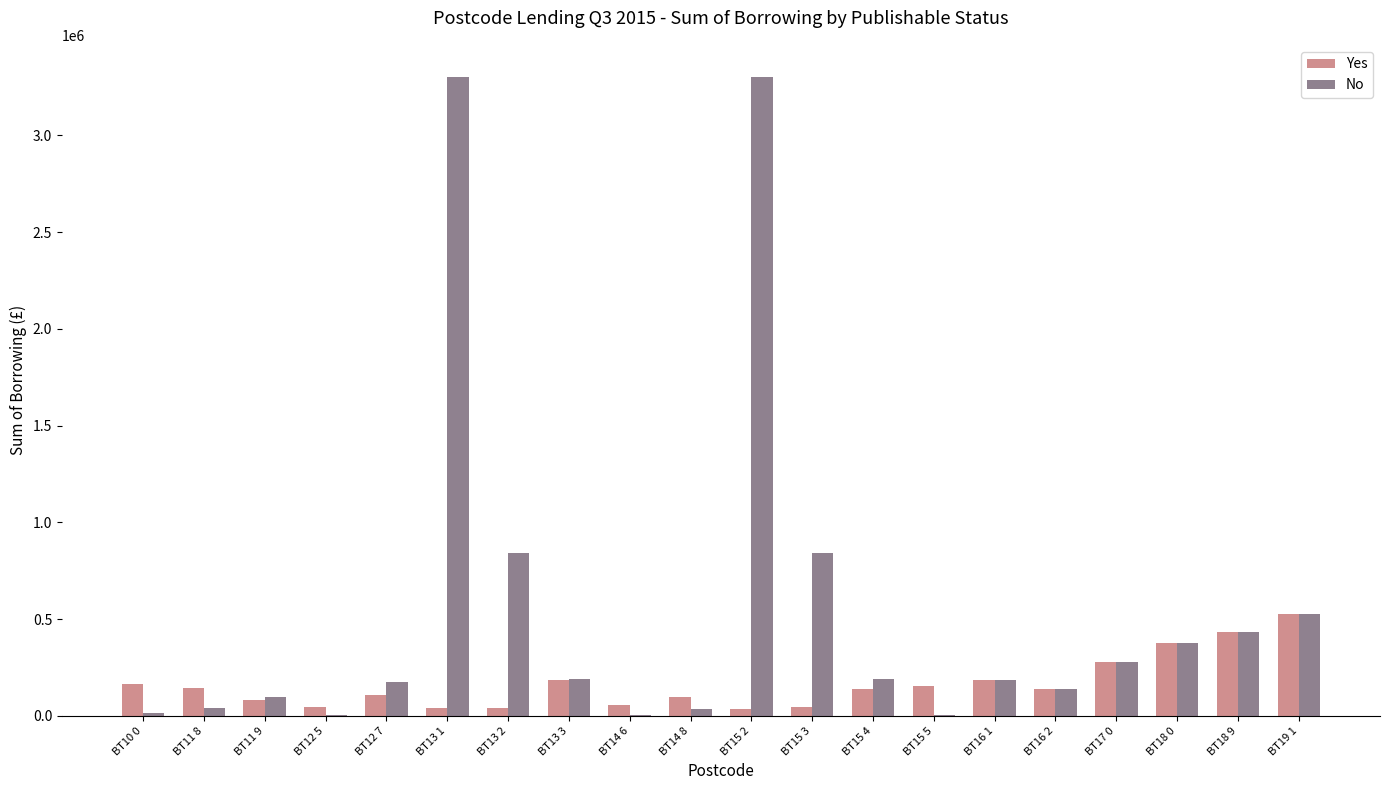

True or false: Yes has a value of 494012.3 at BT17 0.

False